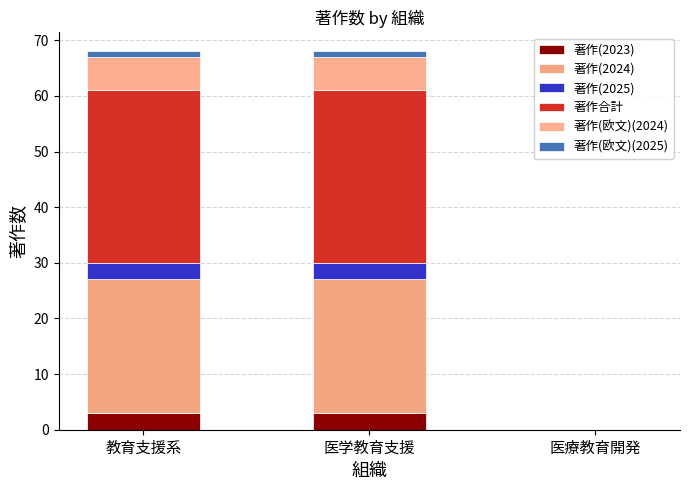

At which category is the sum across all series the highest?

教育支援系